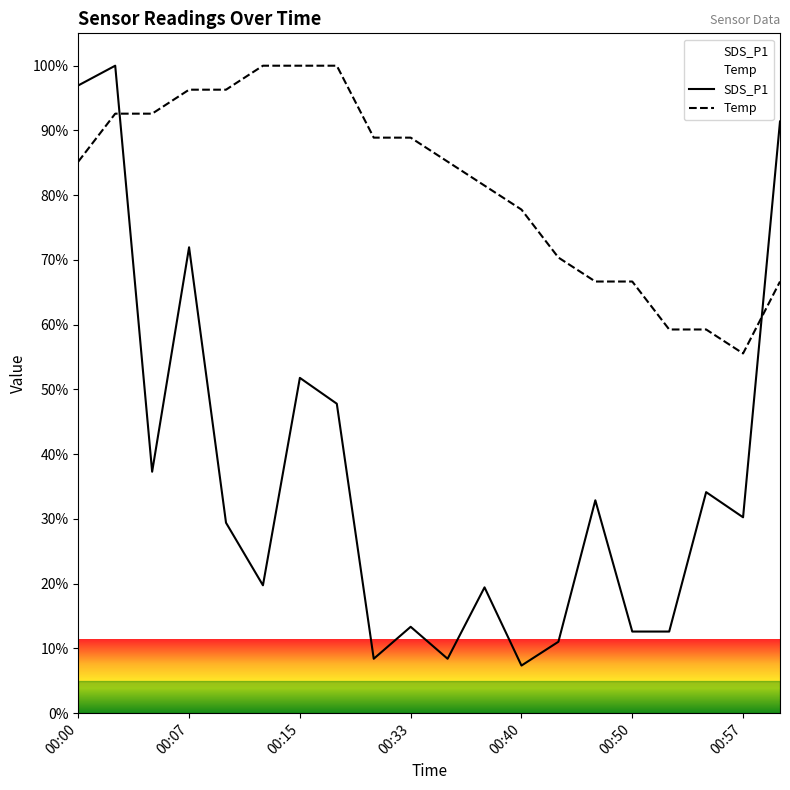

Which series ends up on top after the final intersection of Temp and SDS_P1?

SDS_P1